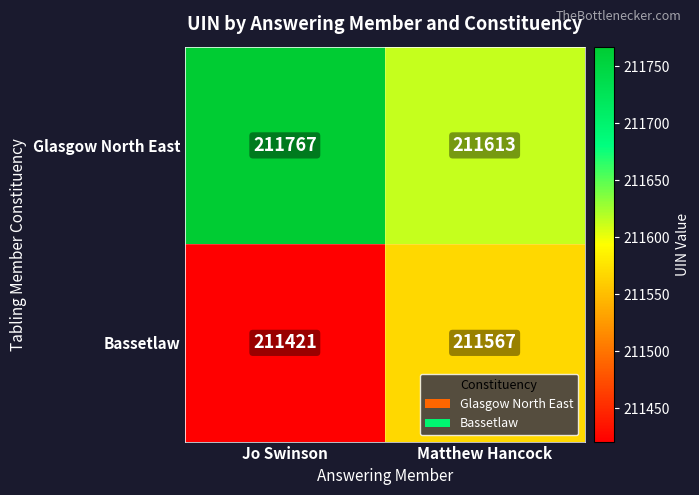

Rank the series at Matthew Hancock from lowest to highest value.

Bassetlaw, Glasgow North East